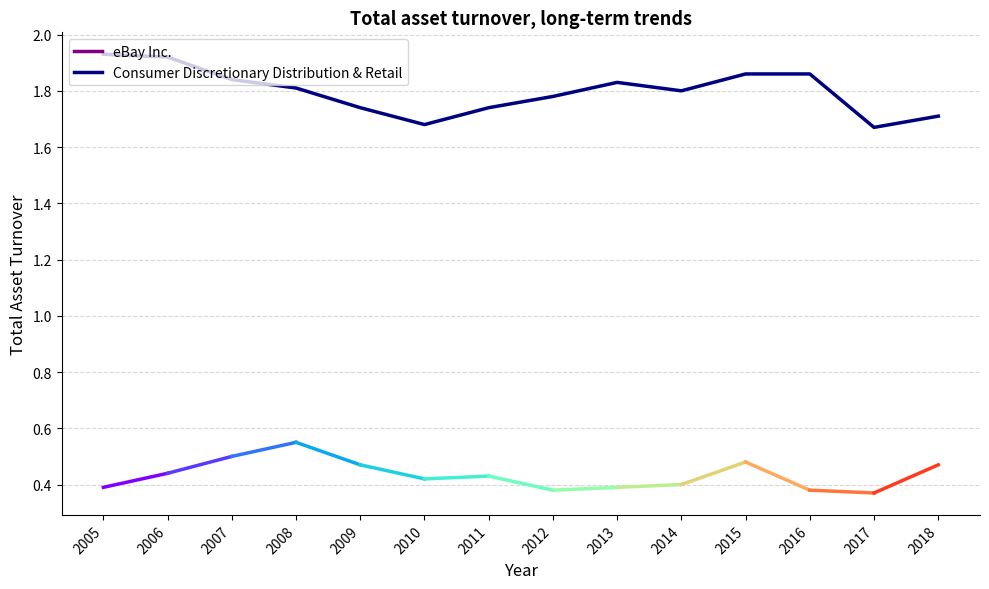

Is it true that the value at 2011 is 1.7?

True